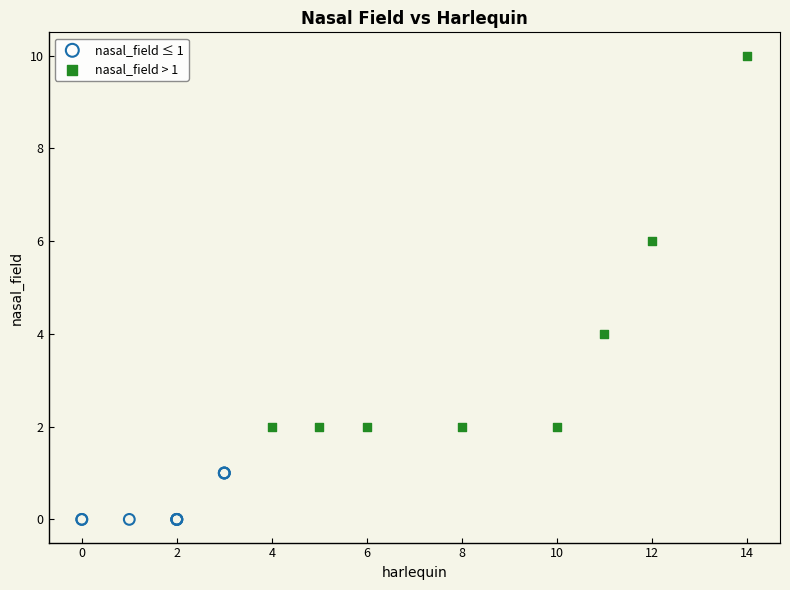

Which series has the largest Y range (max minus min)?

nasal_field > 1